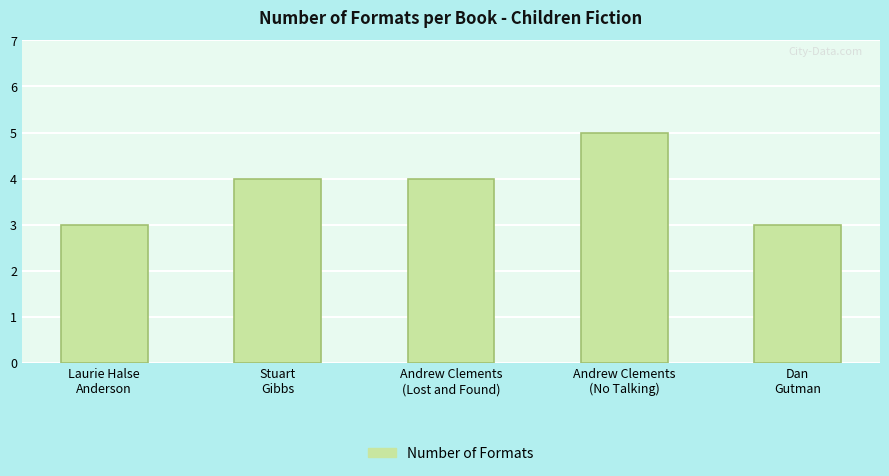

Reading left to right, transcribe all the data shown in this chart.

3	4	4	5	3